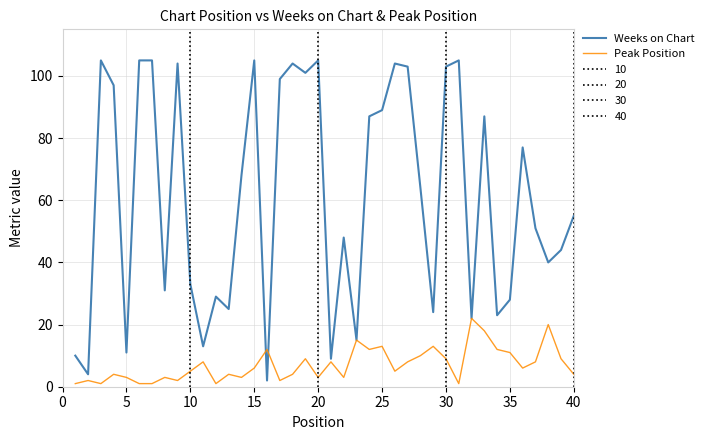

Which series has the largest range (max minus min)?

Weeks on Chart